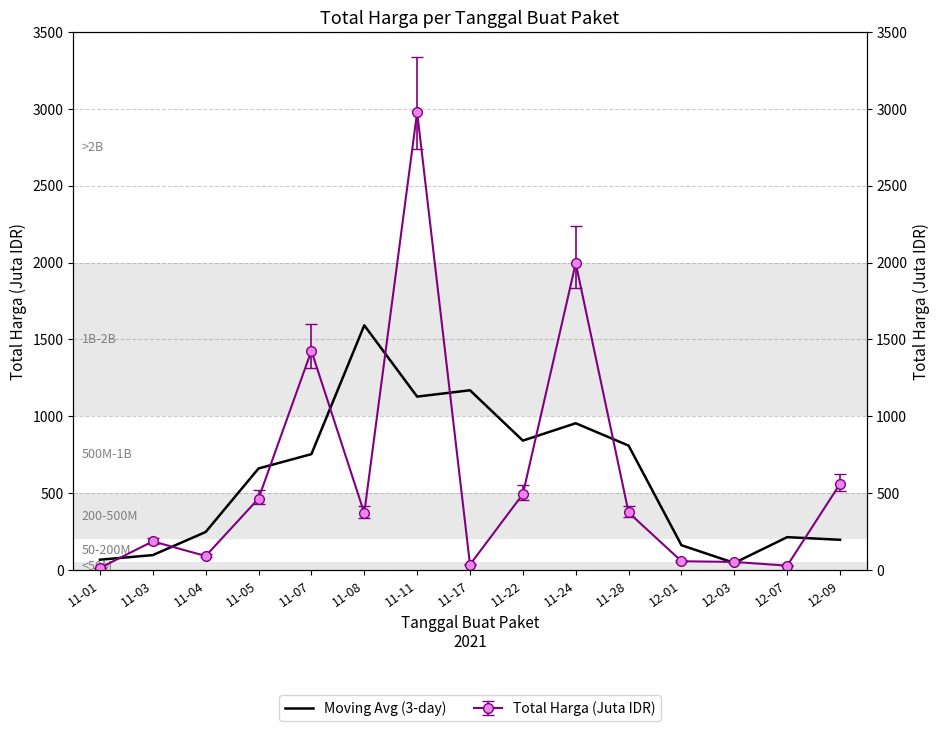

Which has a higher value, 12-09 or 12-07?

12-07